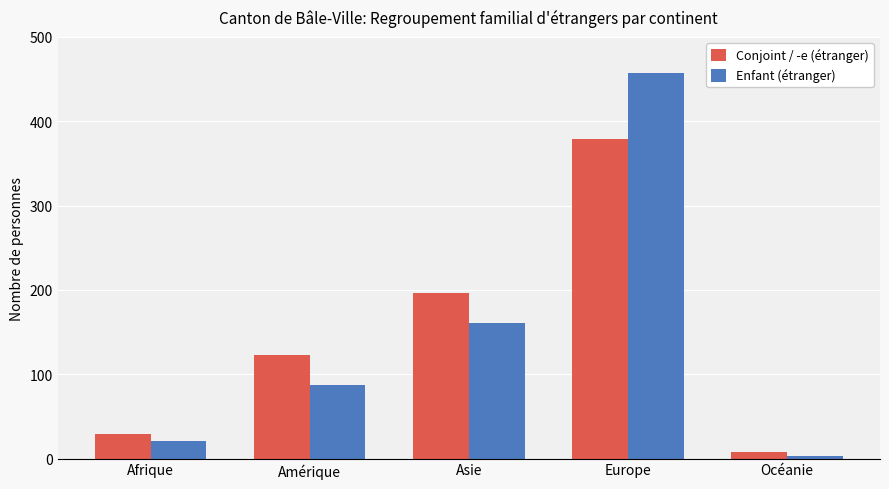

List the series in order of their peak value, highest first.

Enfant (étranger), Conjoint / -e (étranger)